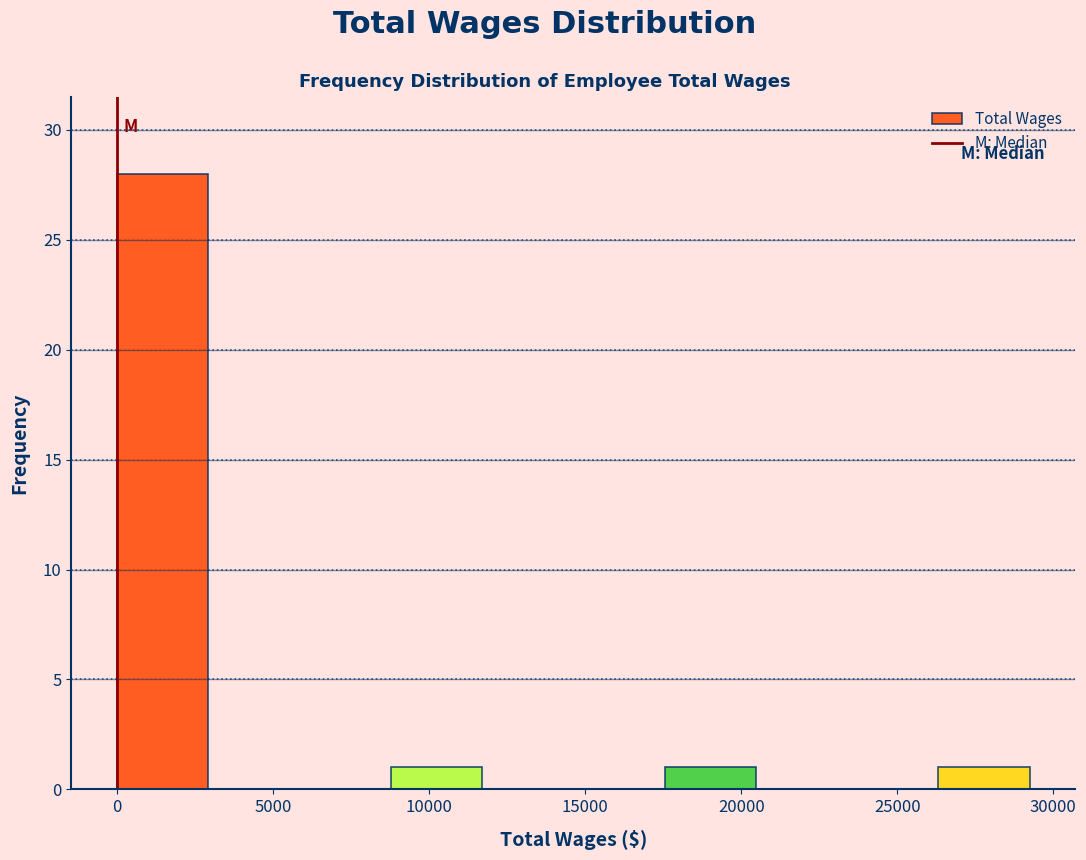

What is the height of the bar covering 9000 to 11500 on the x-axis? Neither the bar edges nor the heights are printed on the chart, so give them approximately, as read against the axes.

1